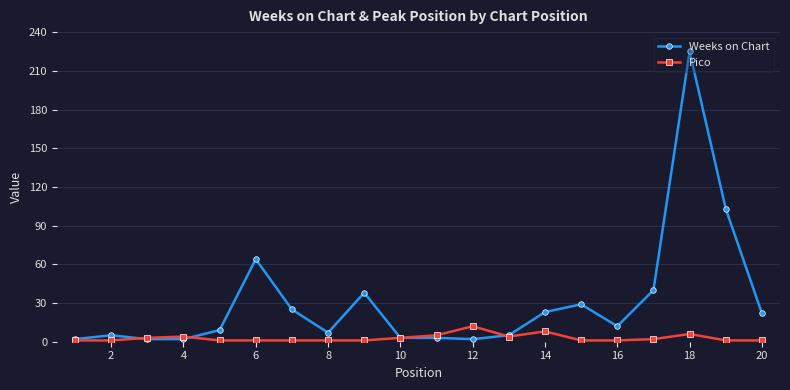

Which series has the widest spread of values?

Weeks on Chart